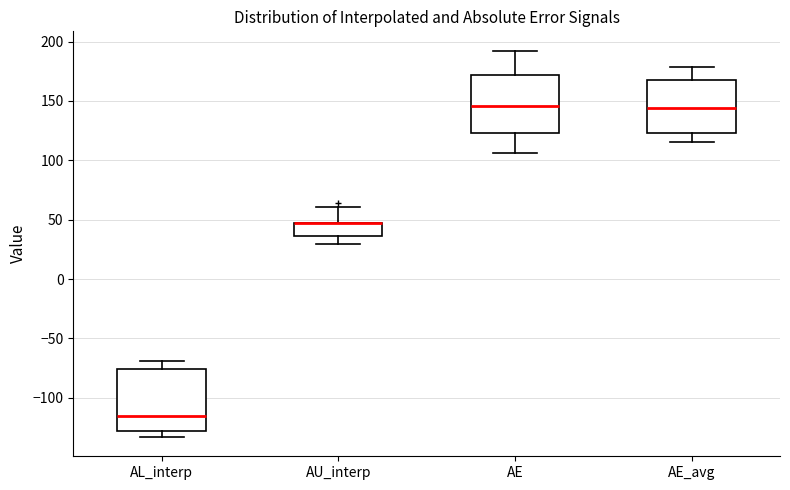

Reading left to right, transcribe this box plot: for each box, give where its median line is, the range the box spans, and where its two whiskers end, as read against the y-axis. The values are not printed on the chart, so give them approximately, as read against the axis.

AL_interp: median -115, box -130 to -75, whiskers -135 to -70
AU_interp: median 45 (drawn on the box's upper edge), box 35 to 45, whiskers 30 to 60
AE: median 145, box 125 to 170, whiskers 105 to 190
AE_avg: median 145, box 125 to 170, whiskers 115 to 180